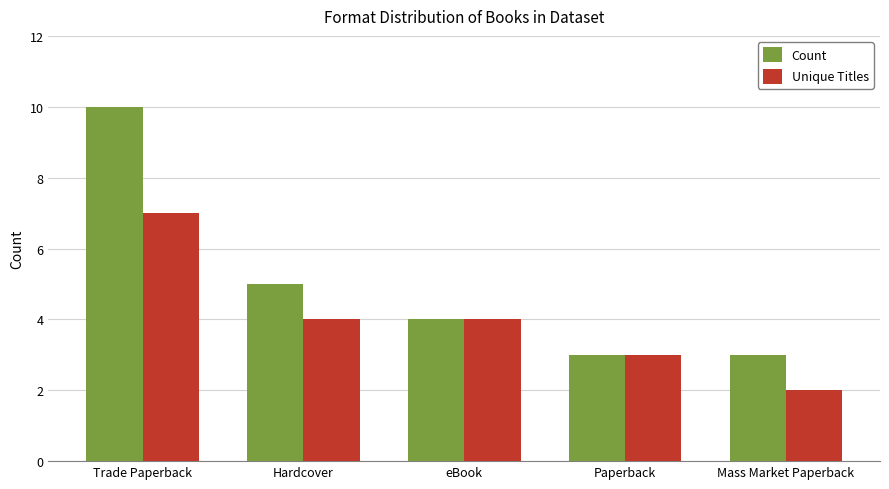

Reading right to left, what are all the values shown in this chart?

Count: Mass Market Paperback=3	Paperback=3	eBook=4	Hardcover=5	Trade Paperback=10
Unique Titles: Mass Market Paperback=2	Paperback=3	eBook=4	Hardcover=4	Trade Paperback=7